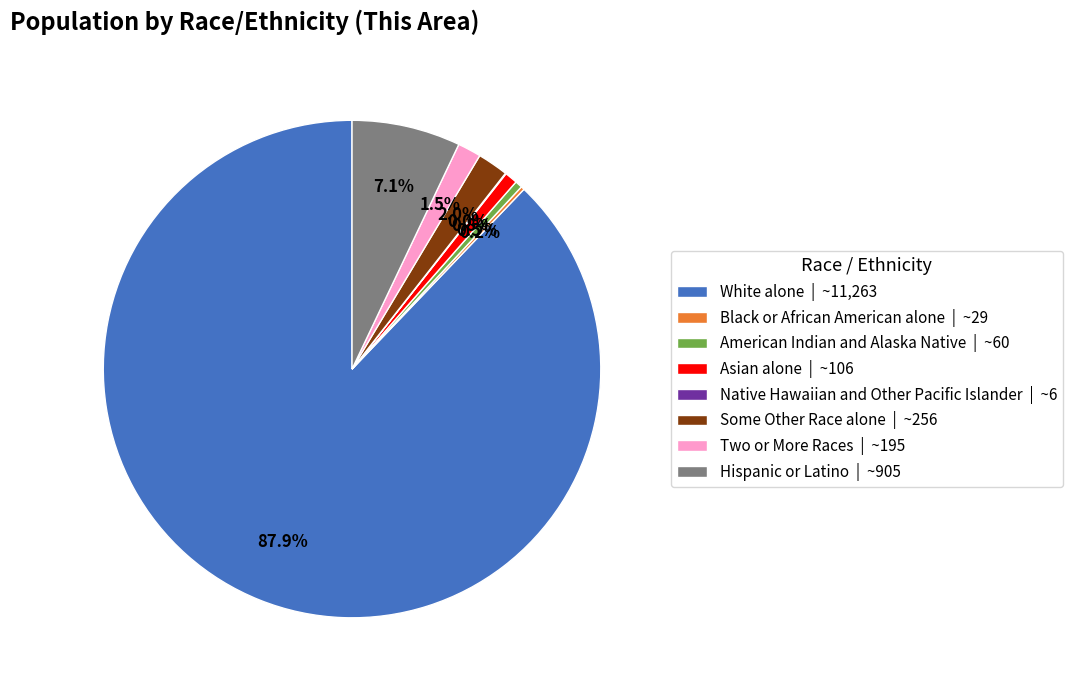

What percentage is NOT represented by Asian alone | ~106?

99.2%